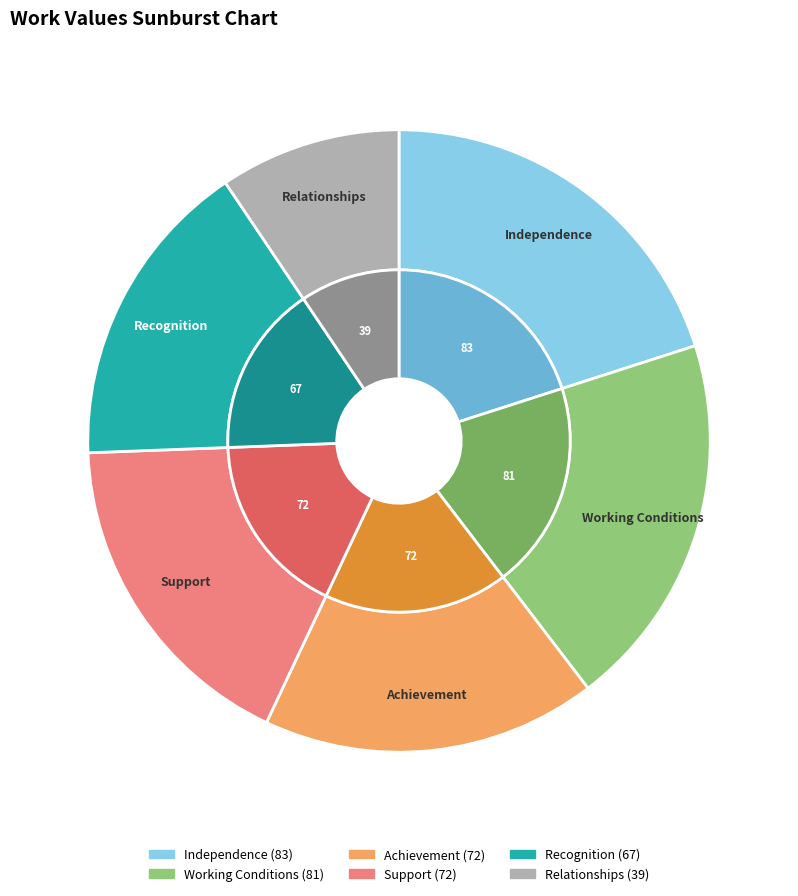

To the nearest percent, what portion does Working Conditions represent?

20%